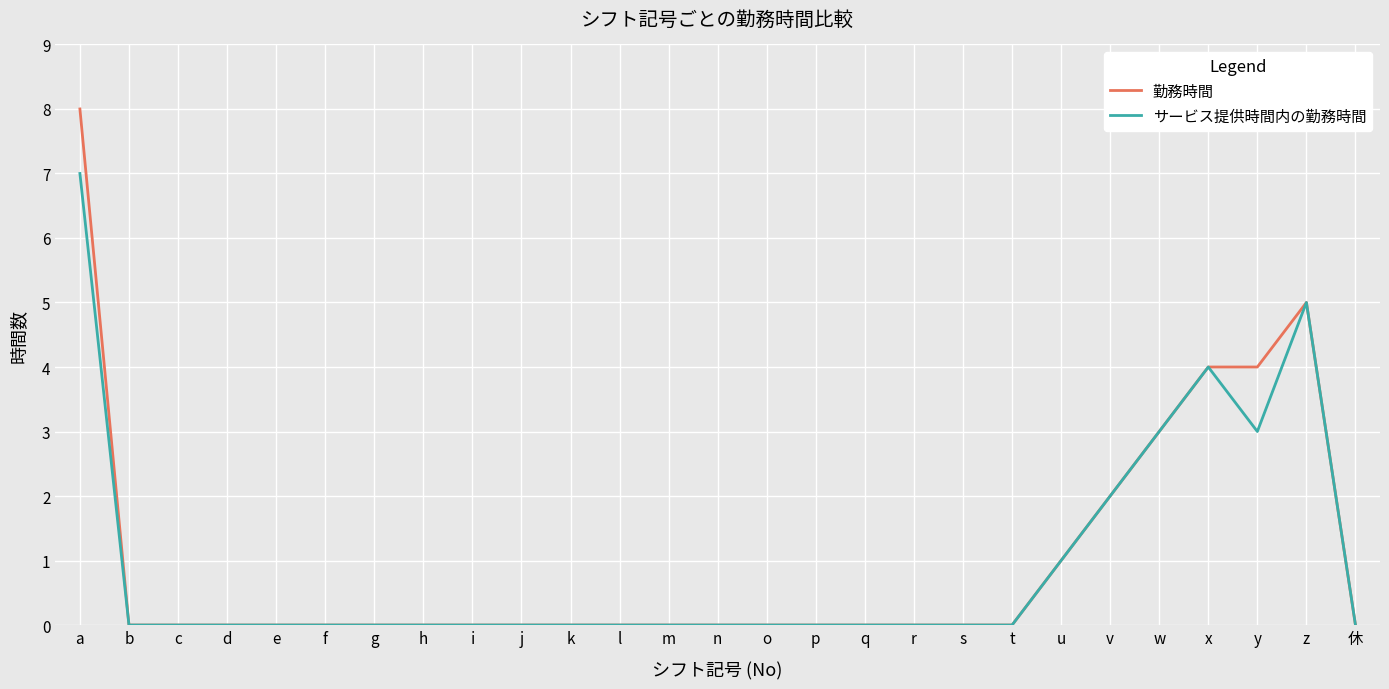

List the series in order of their peak value, highest first.

勤務時間, サービス提供時間内の勤務時間